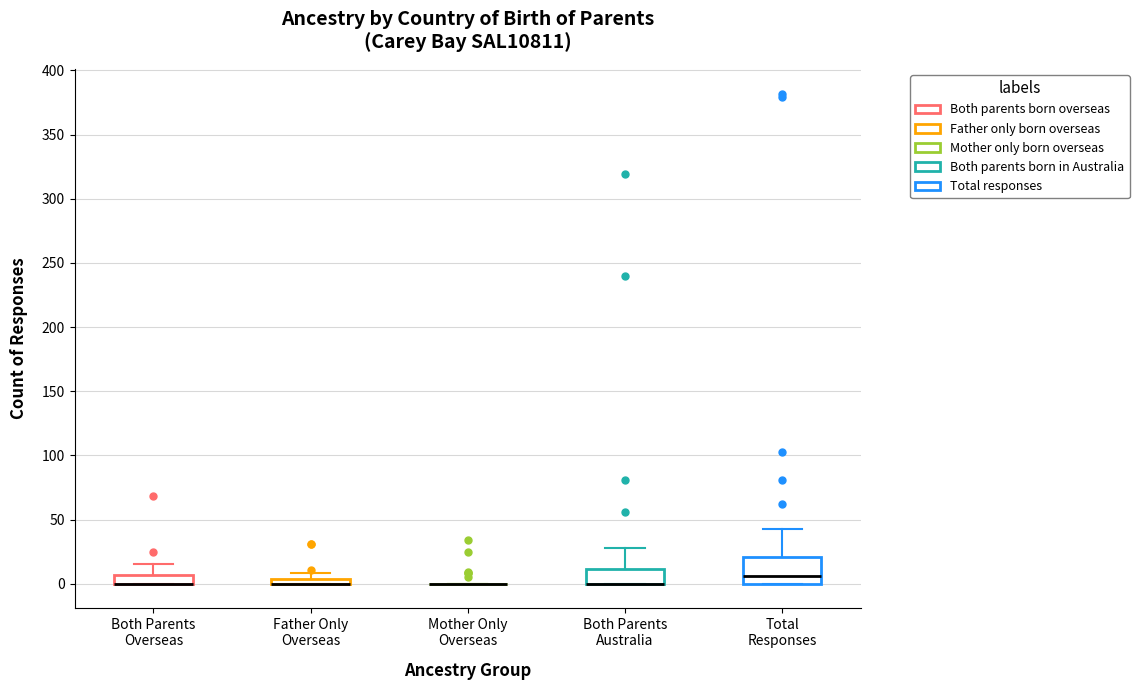

Where is the lower edge of the box for Father Only Overseas on the y-axis? The values are not printed on the chart, so give them approximately, as read against the axis.

0